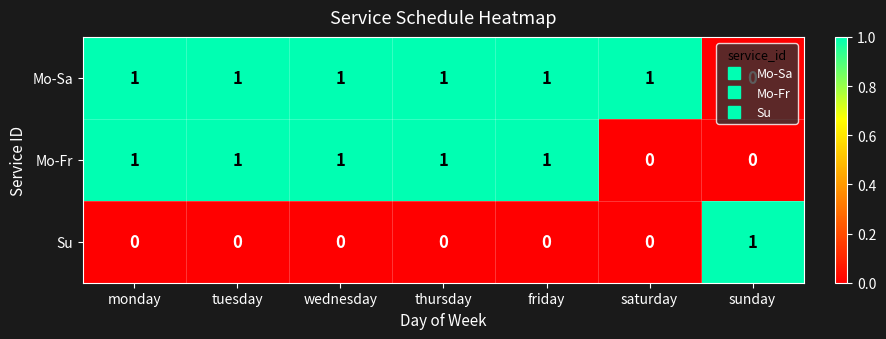

Rank the series by their average value, from lowest to highest.

Su, Mo-Fr, Mo-Sa